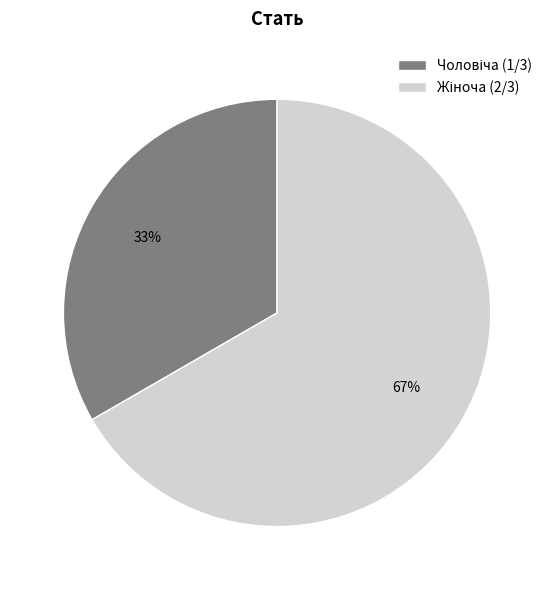

To the nearest percent, what is the average slice percentage?

50%